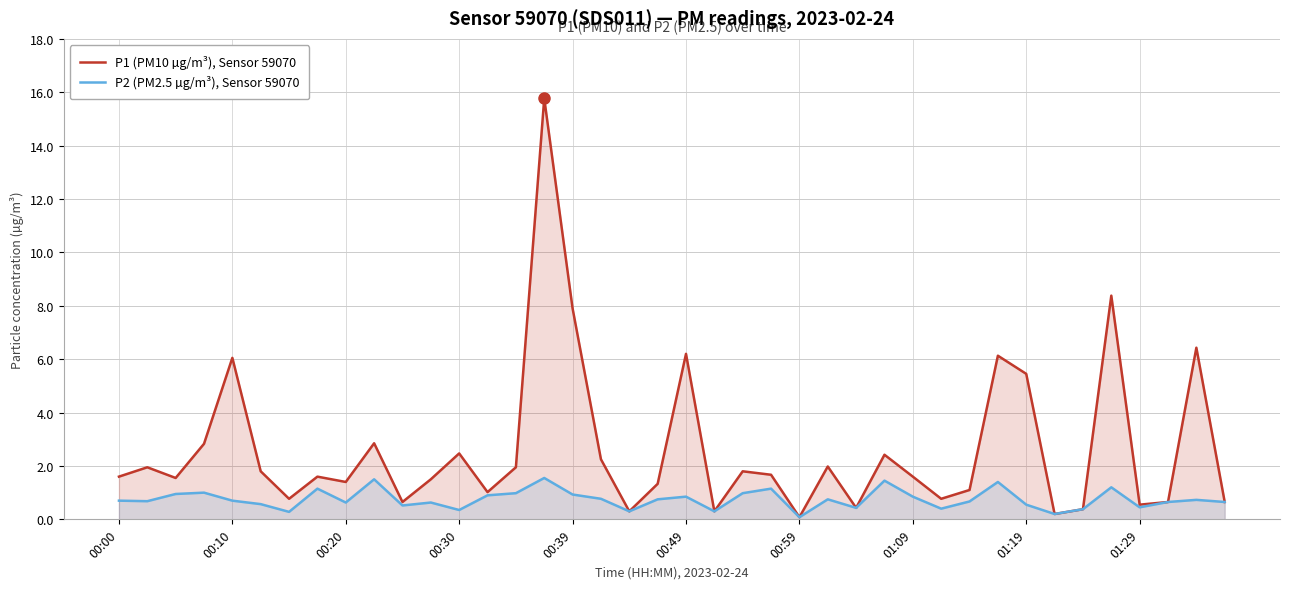

Which series has the widest spread of values?

P1 (PM10 µg/m³), Sensor 59070